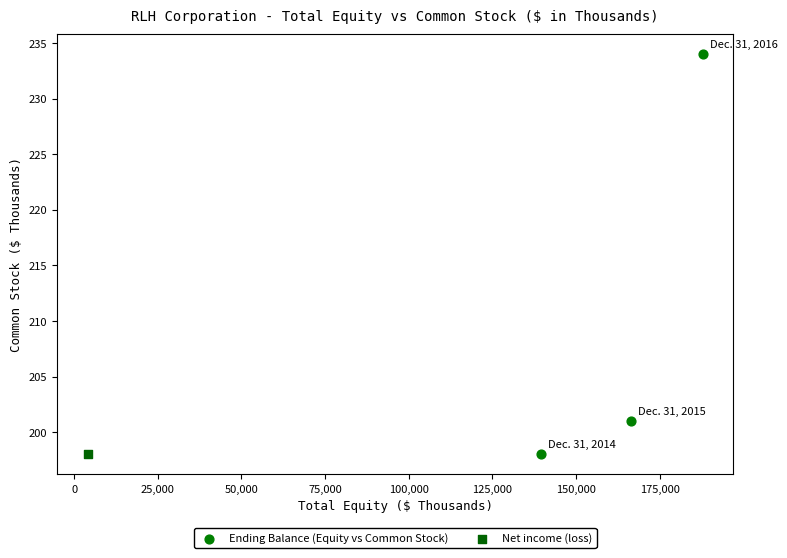

What are all the series names shown in the legend?

Ending Balance (Equity vs Common Stock), Net income (loss)